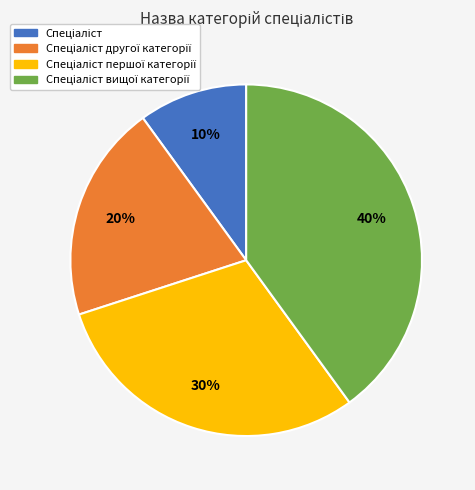

To the nearest percent, what is the average slice percentage?

25%